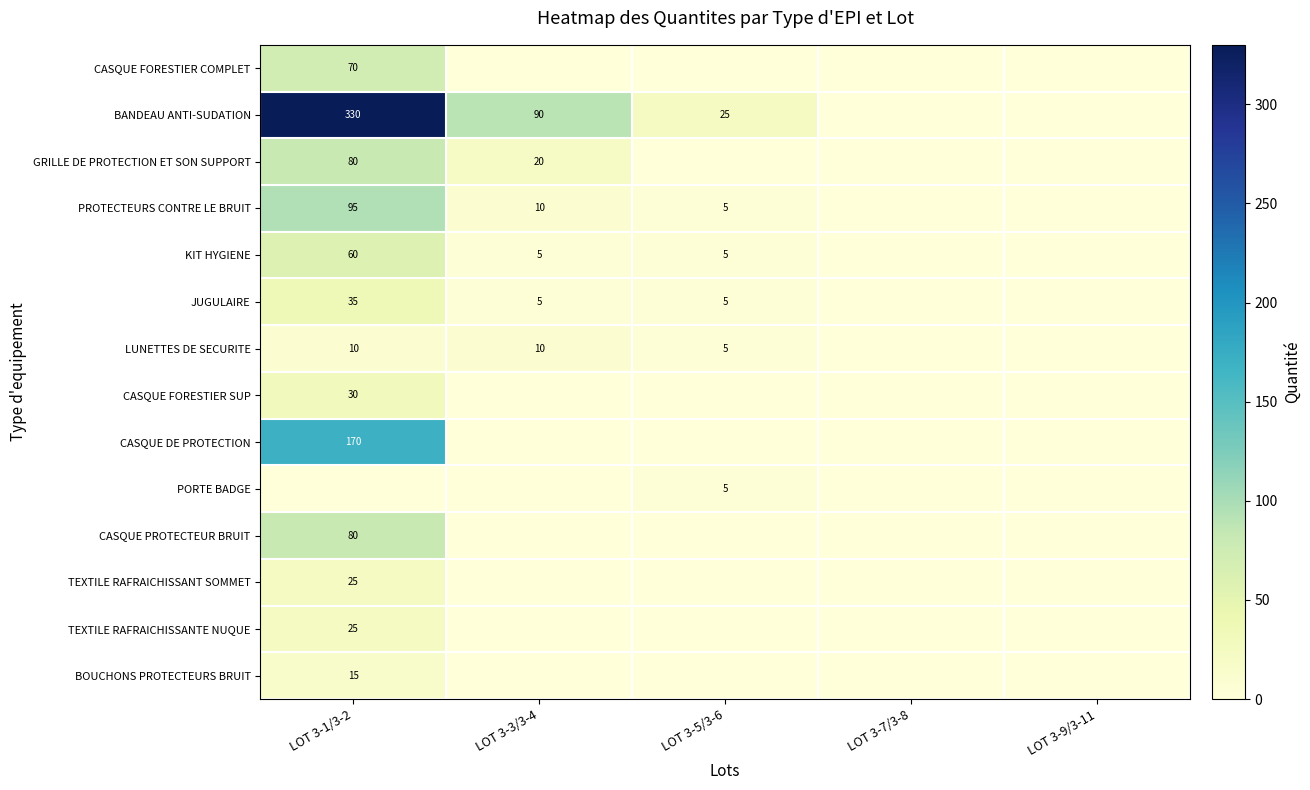

Which series has the largest range (max minus min)?

BANDEAU ANTI-SUDATION